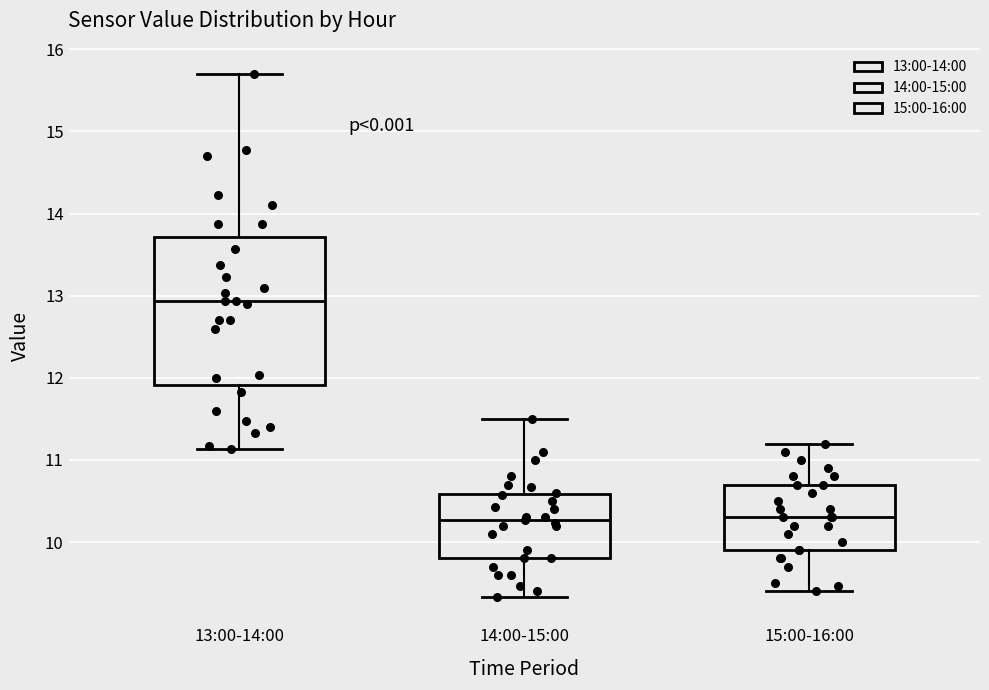

Where does the lower whisker of the box for 14:00-15:00 end on the y-axis? The values are not printed on the chart, so give them approximately, as read against the axis.

9.3